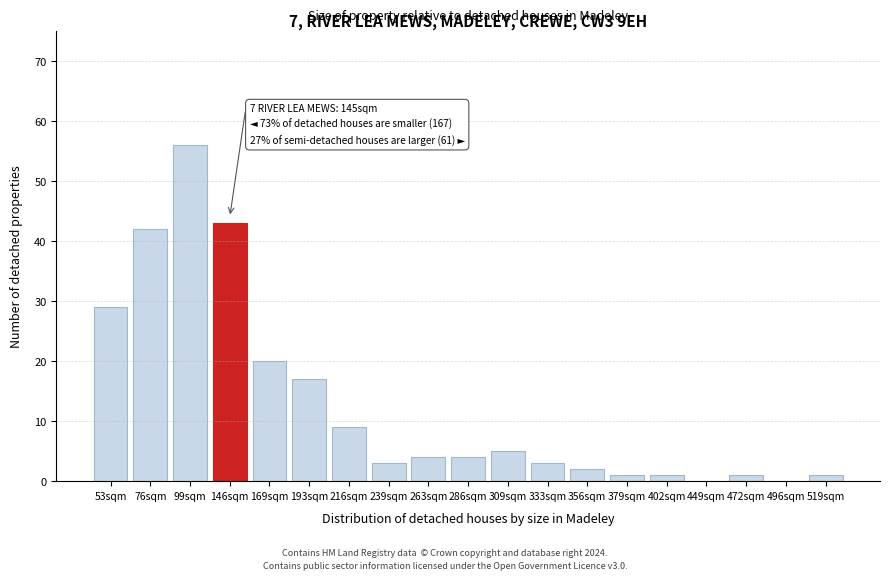

Reading left to right, what are all the values shown in this chart?

53sqm=29	76sqm=42	99sqm=56	146sqm=43	169sqm=20	193sqm=17	216sqm=9	239sqm=3	263sqm=4	286sqm=4	309sqm=5	333sqm=3	356sqm=2	379sqm=1	402sqm=1	449sqm=0	472sqm=1	496sqm=0	519sqm=1